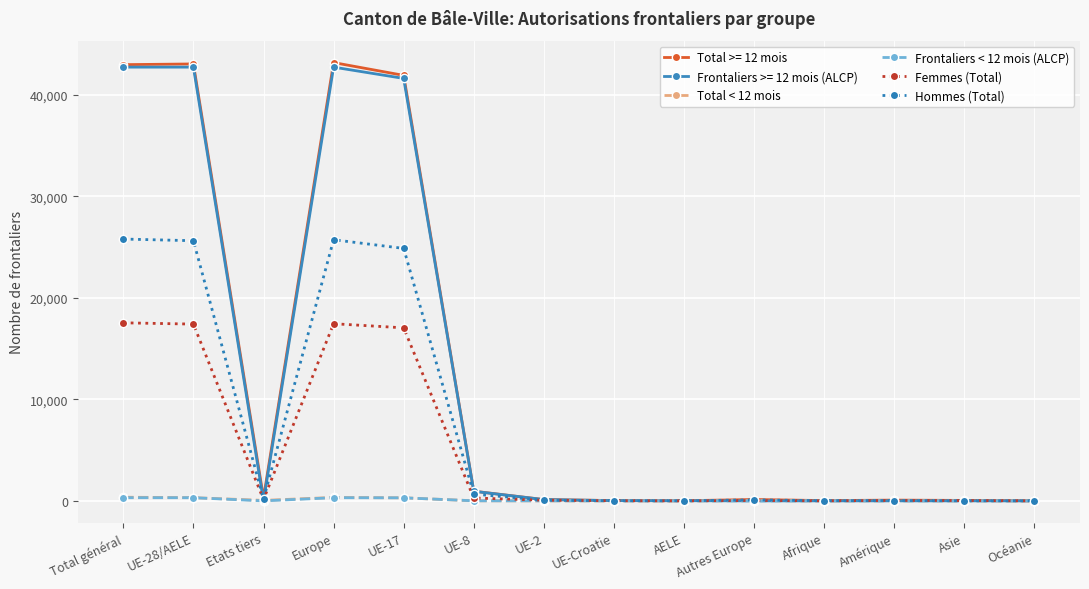

Which series has the widest spread of values?

Total >= 12 mois